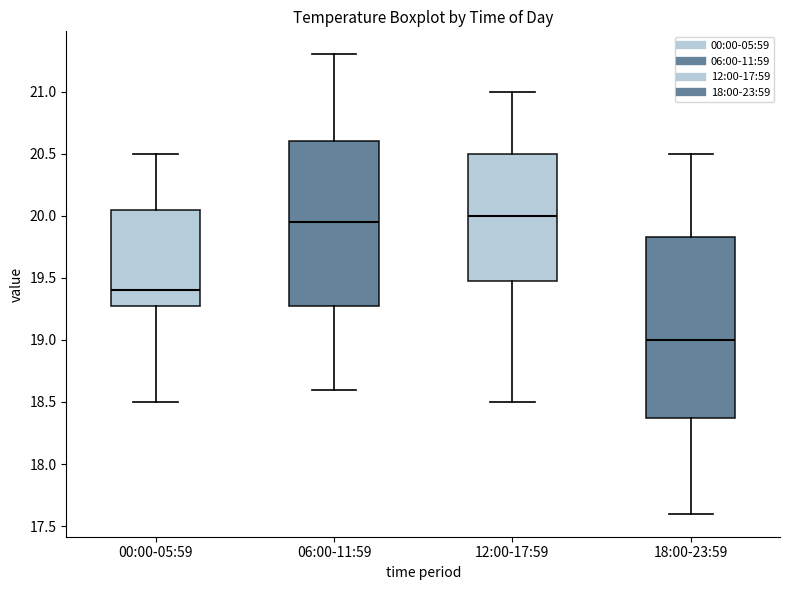

Which box is the tallest, from its lower edge to its upper edge?

18:00-23:59